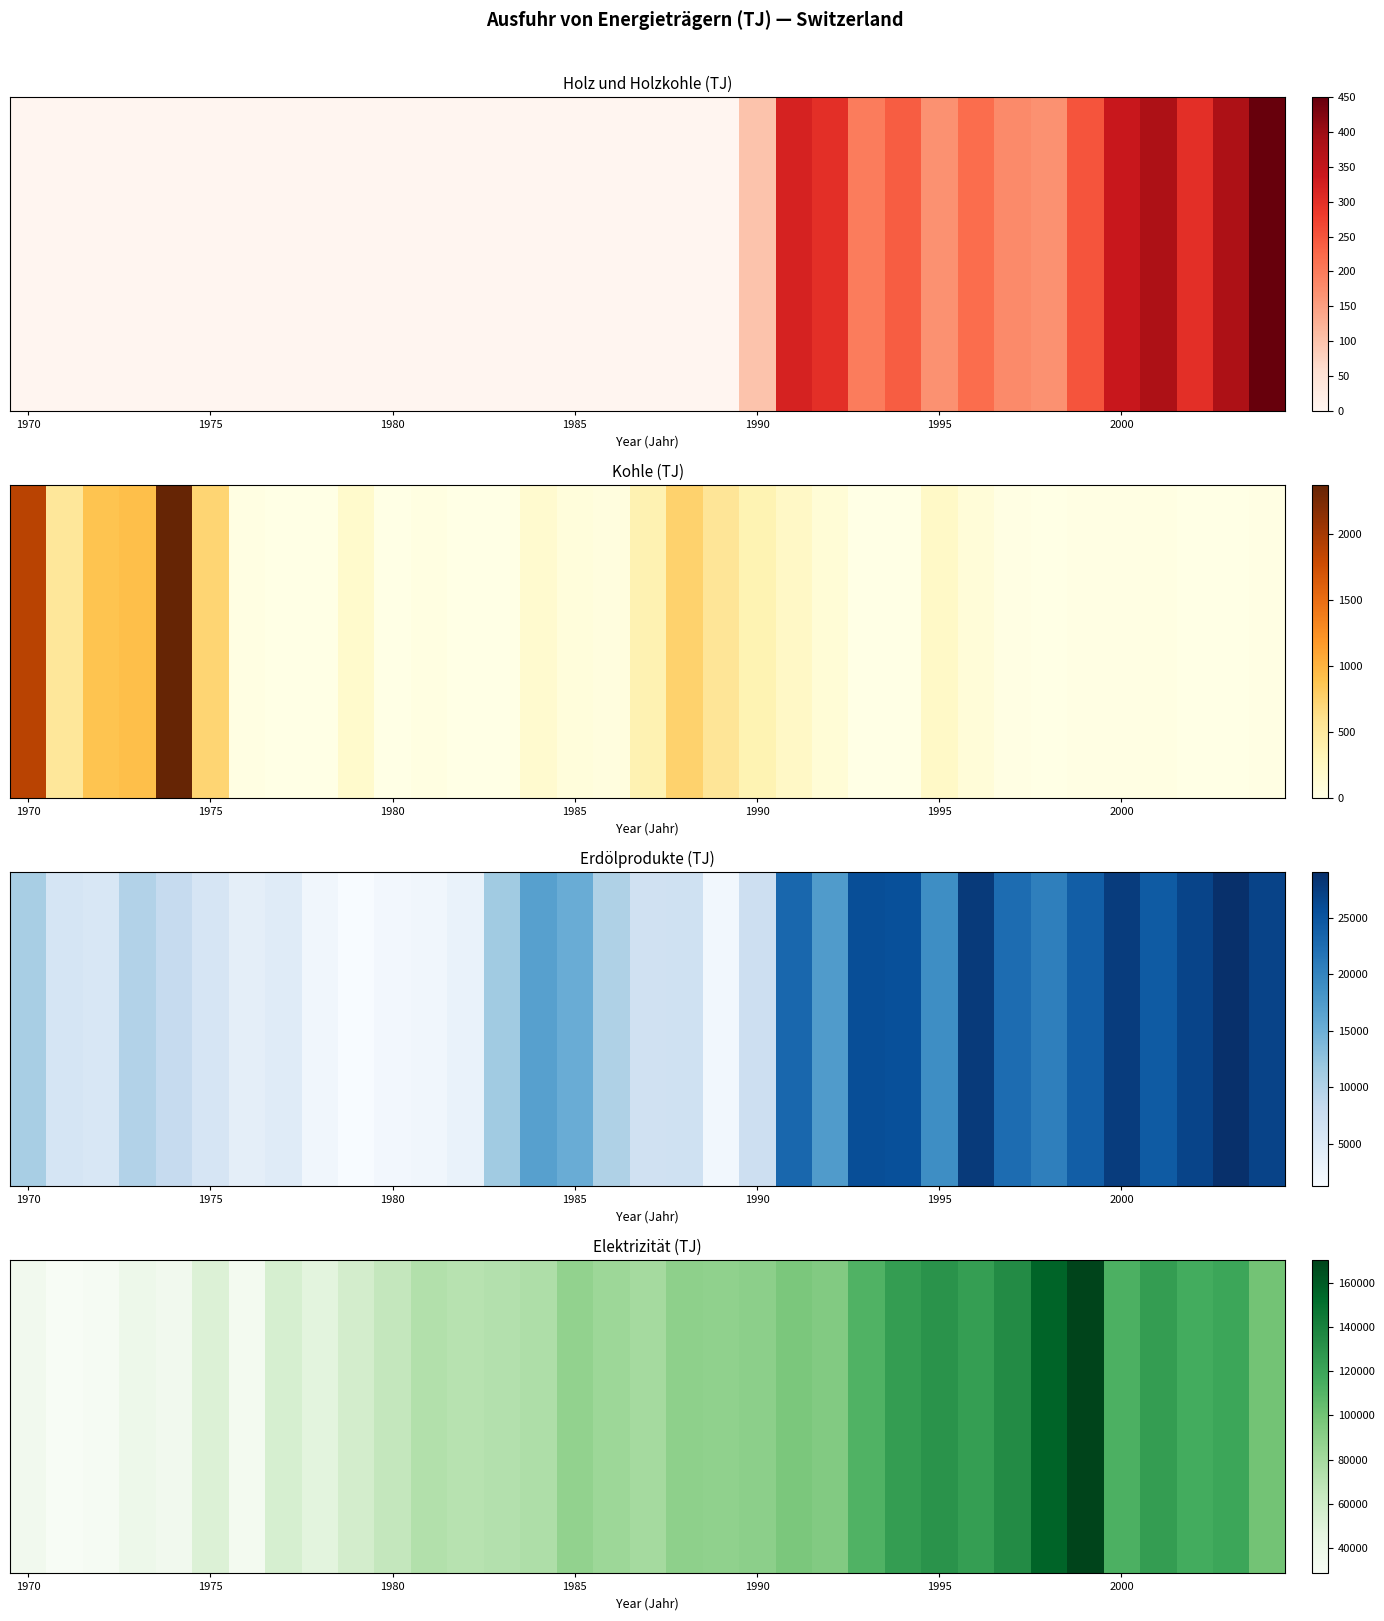

What is the sum of all values?

3000690